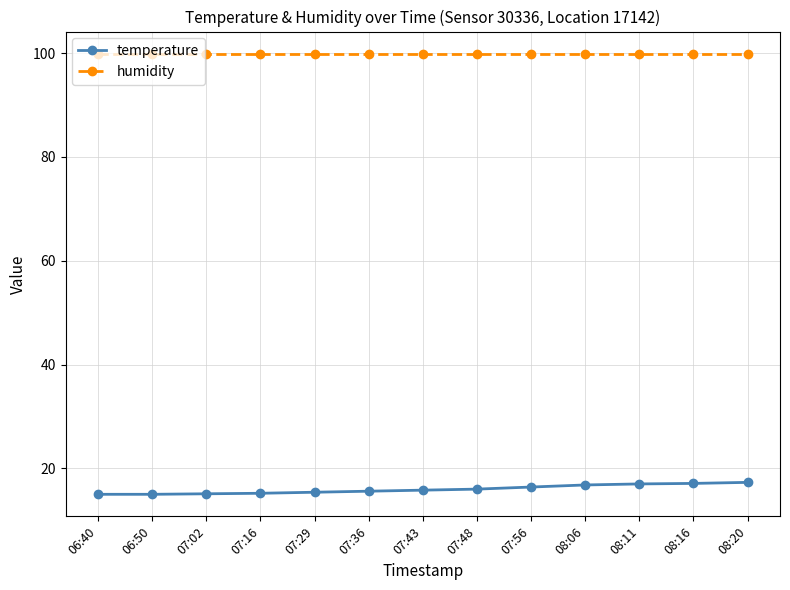

What is the minimum value shown in the chart?

15.0